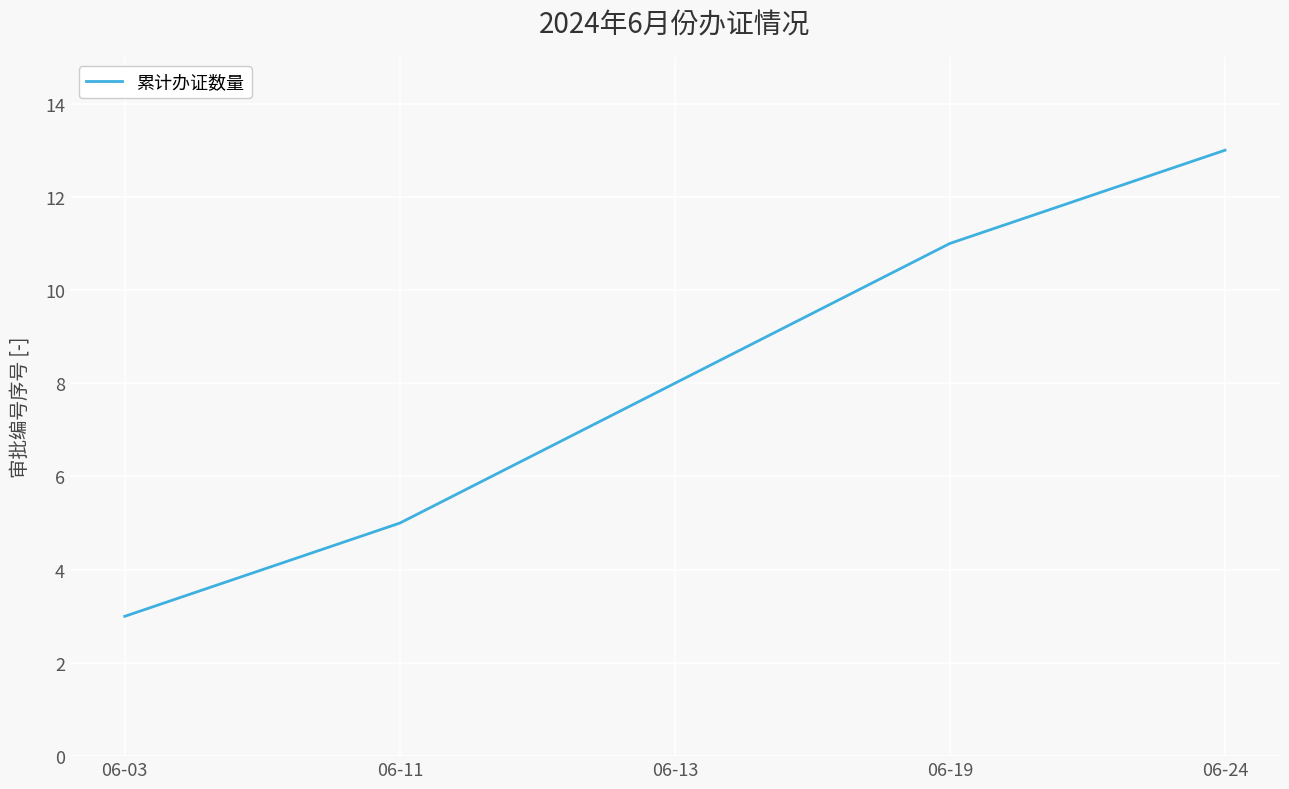

Between 06-24 and 06-03, which is larger?

06-24